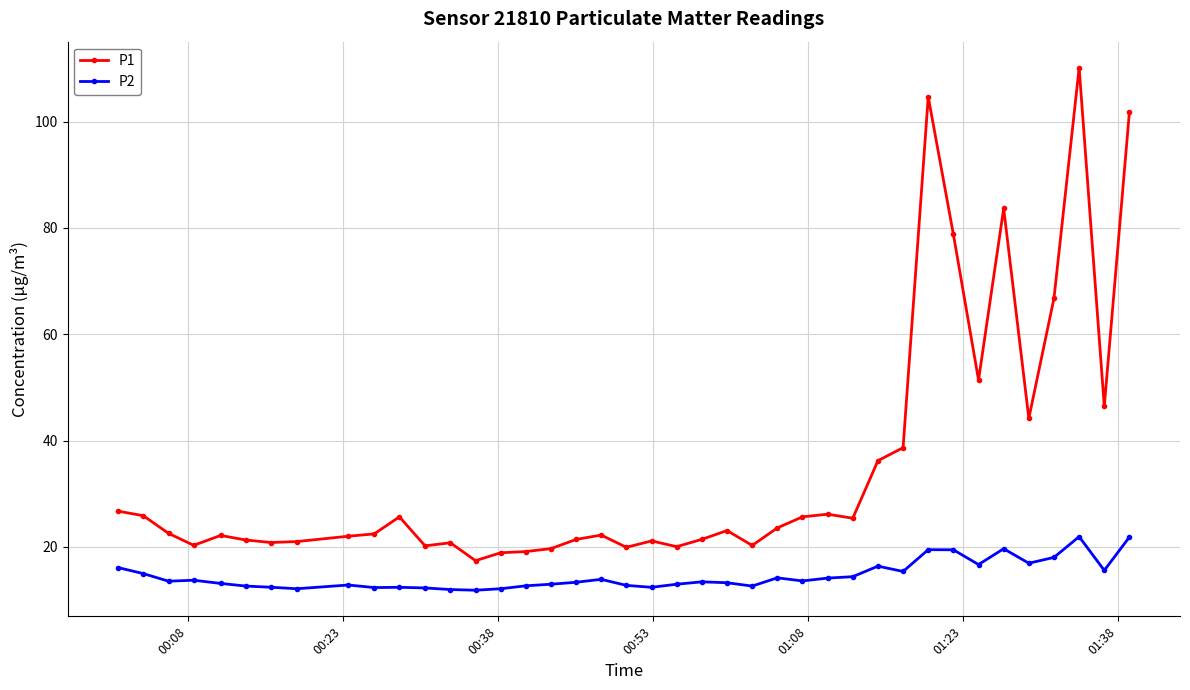

True or false: P2 and P1 cross at least once.

False